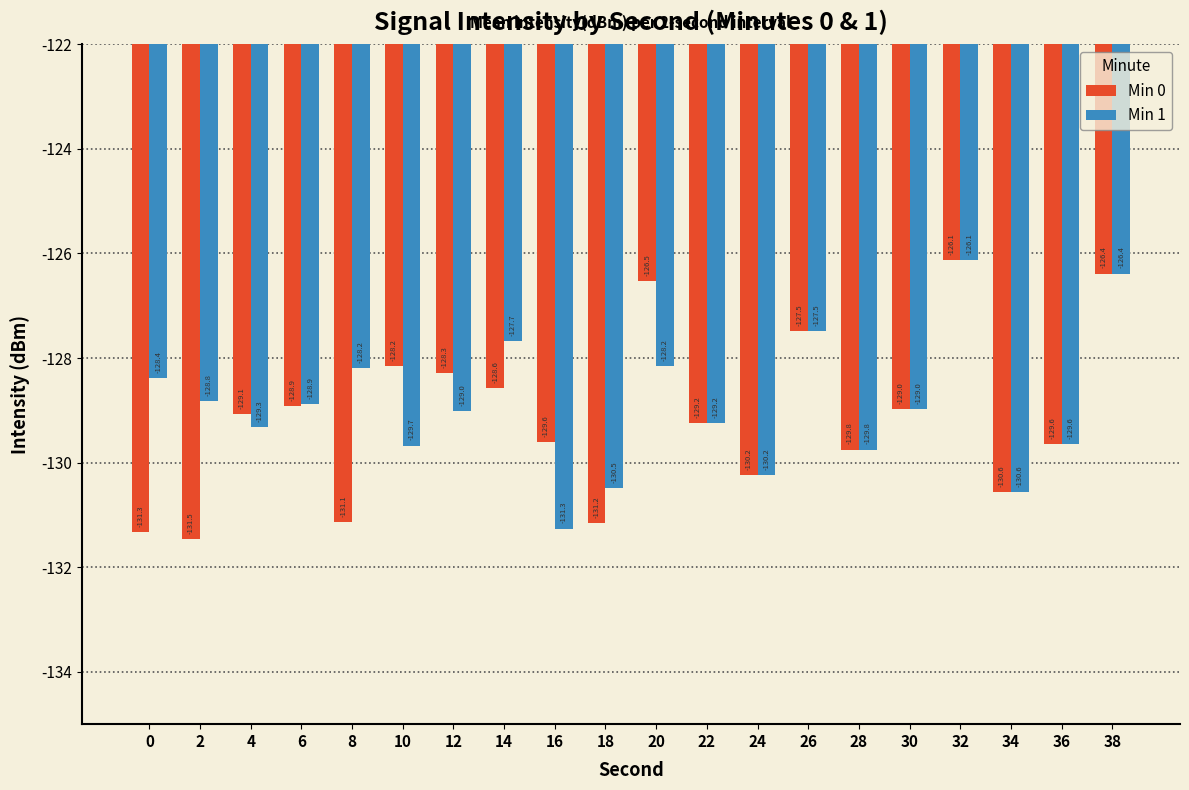

Which series has the largest range (max minus min)?

Min 0